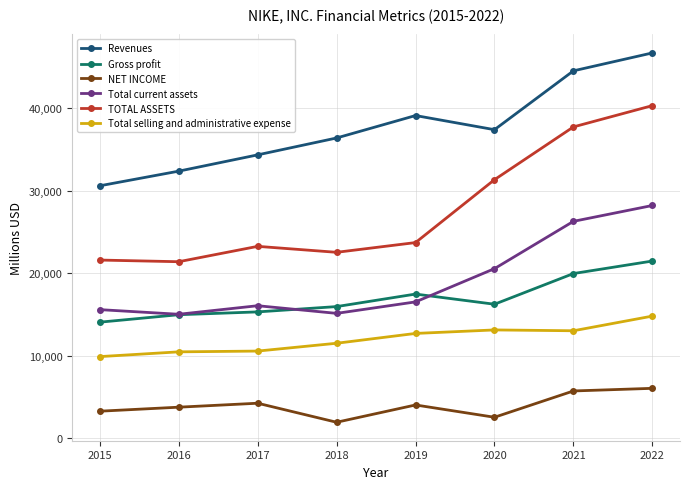

What is the spread (max minus min) of values at 2020?

34864